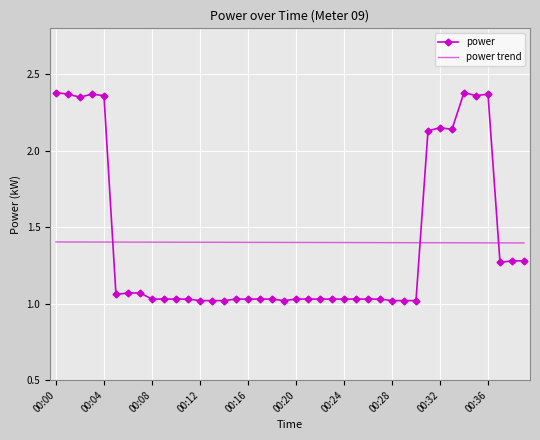

How many times do power and power trend cross each other?

3